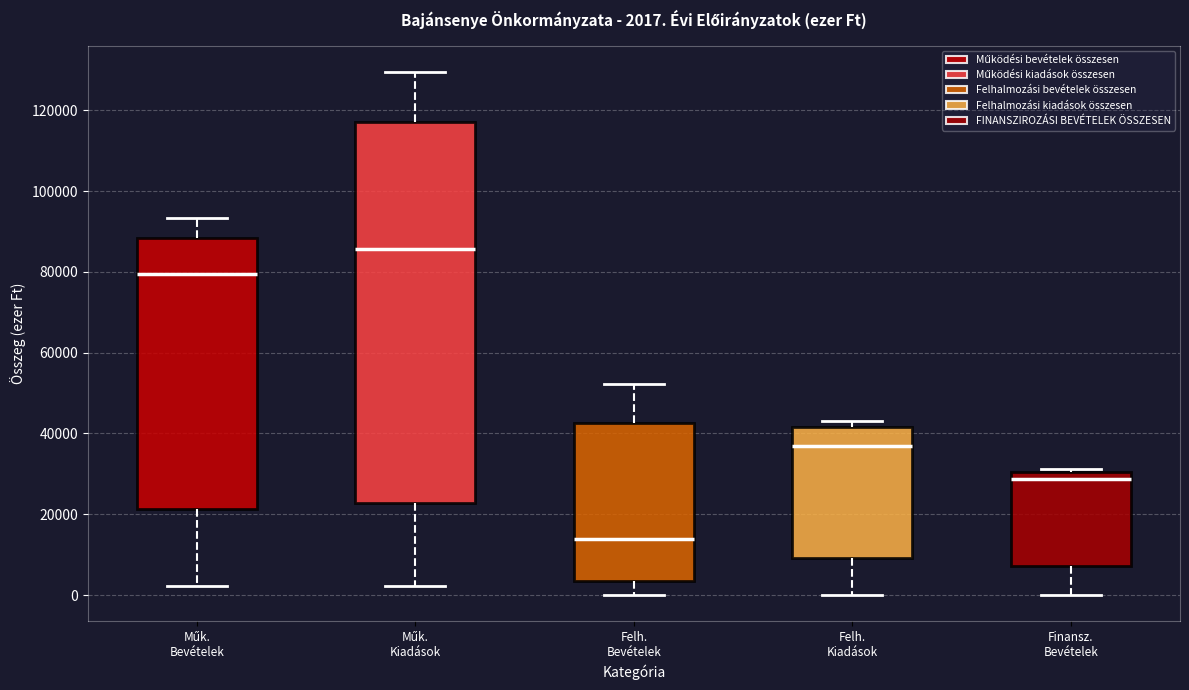

Comparing the boxes themselves (not the whiskers), which one is the tallest?

Műk. Kiadások